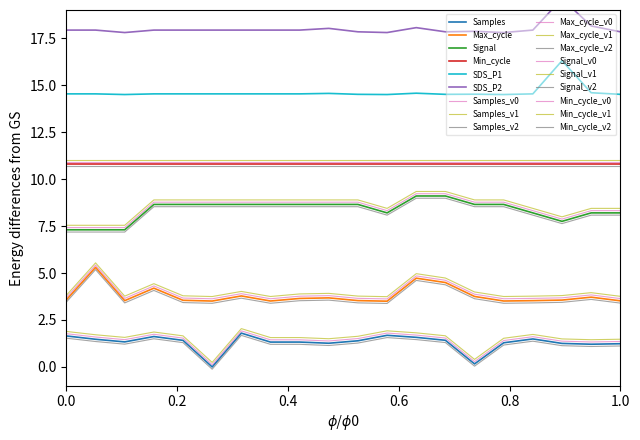

True or false: Max_cycle and Signal cross at least once.

False